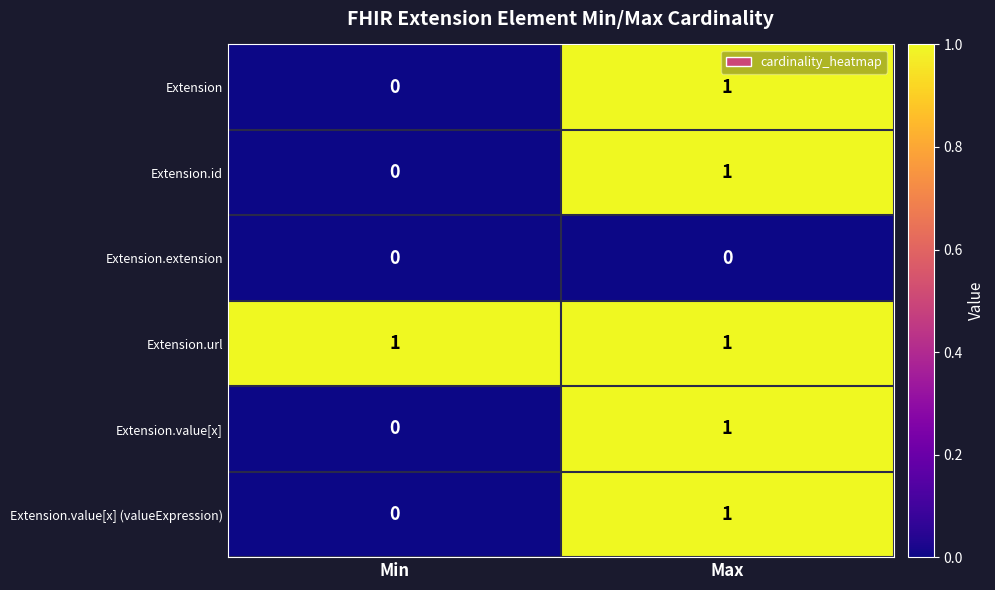

What is the total value across all series at Max?

5